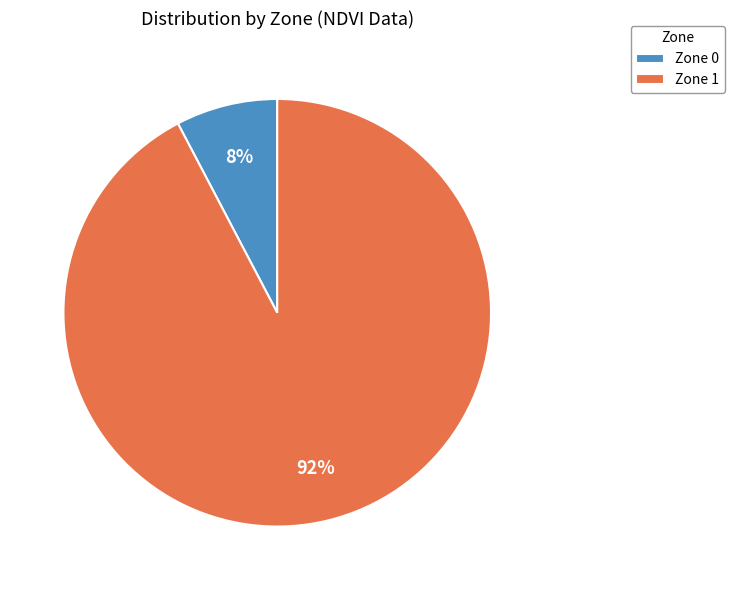

To the nearest percent, what is the combined percentage of Zone 0 and Zone 1?

100%